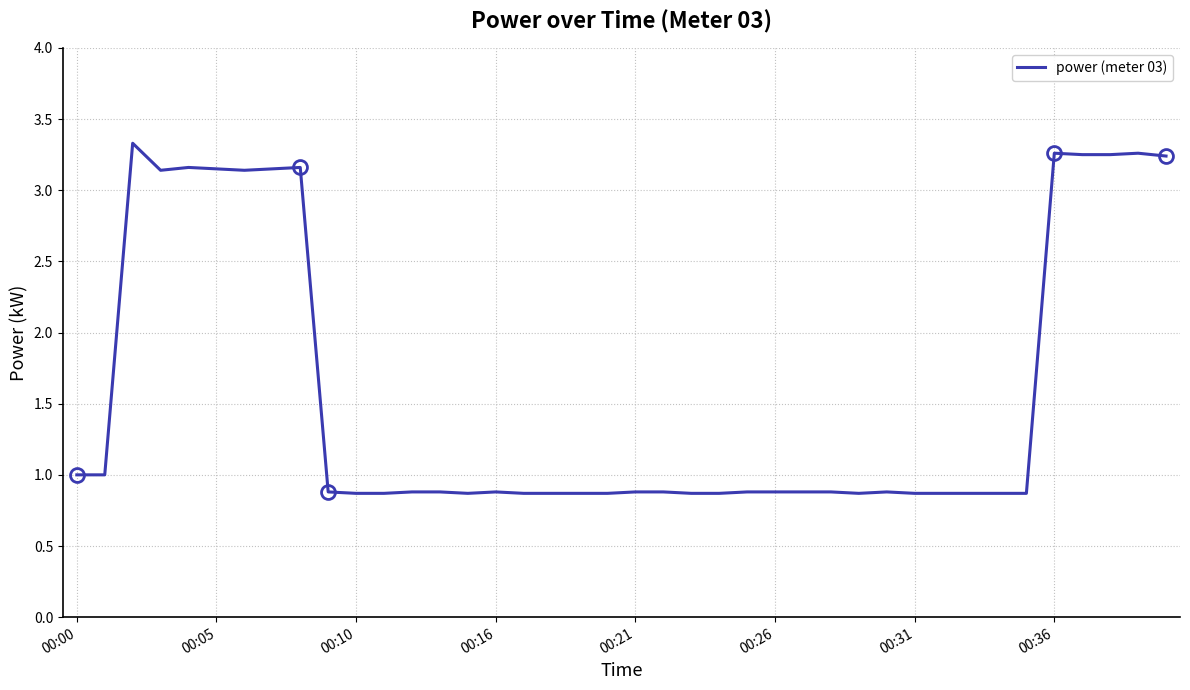

What is the smallest value displayed?

0.9